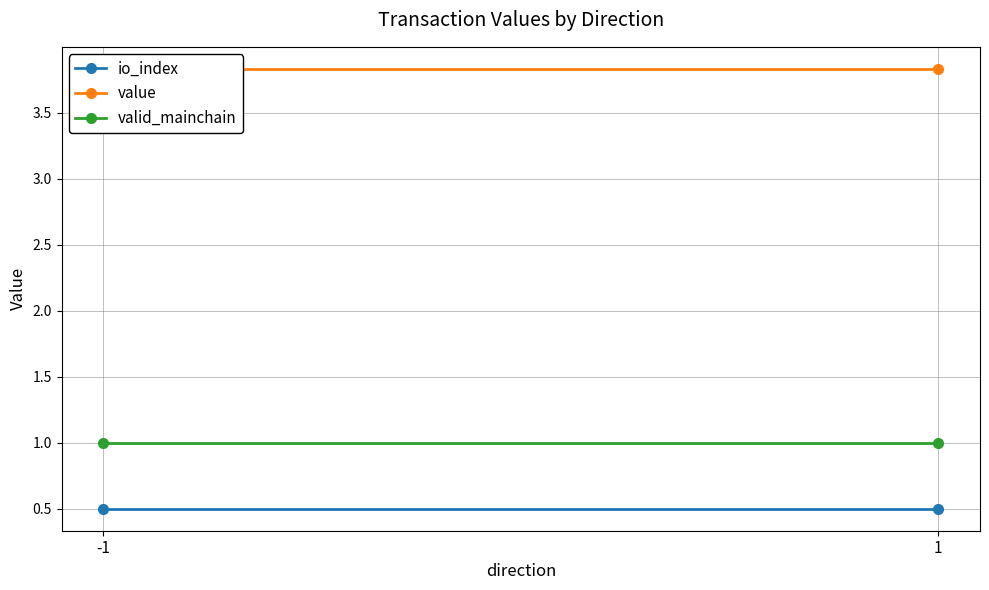

Which series changed the most between -1 and 1?

io_index